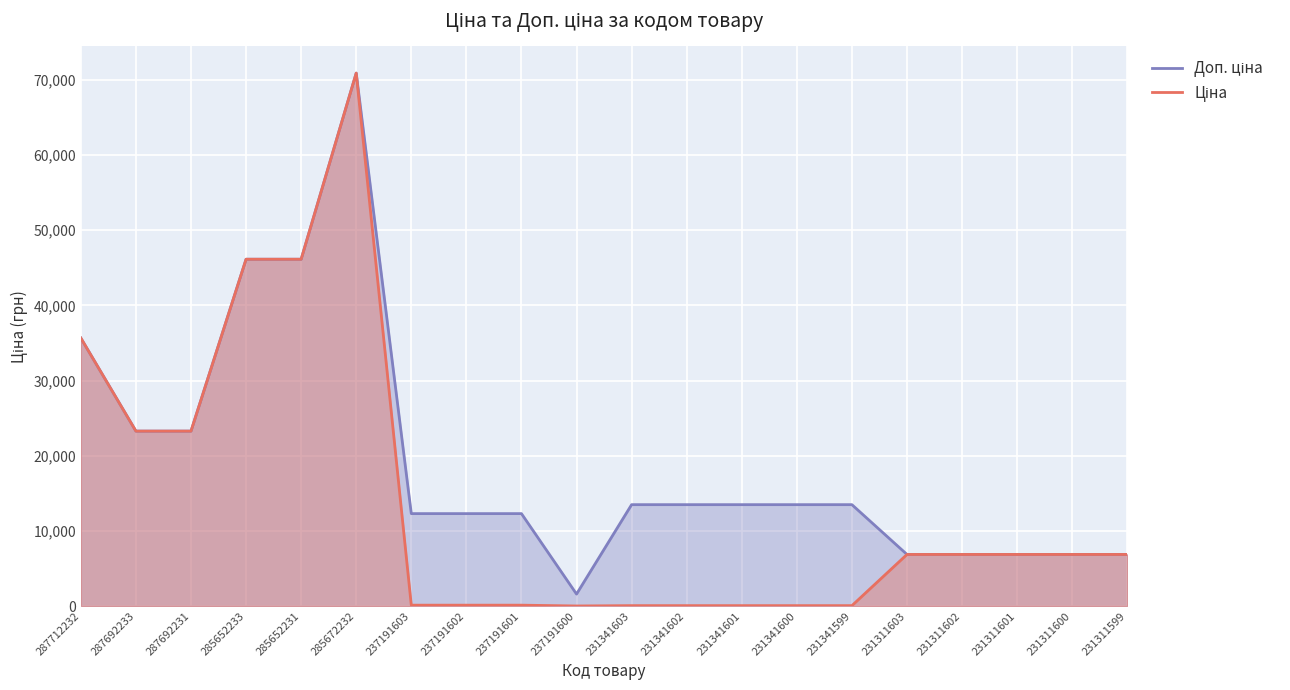

True or false: Ціна and Доп. ціна cross at least once.

False